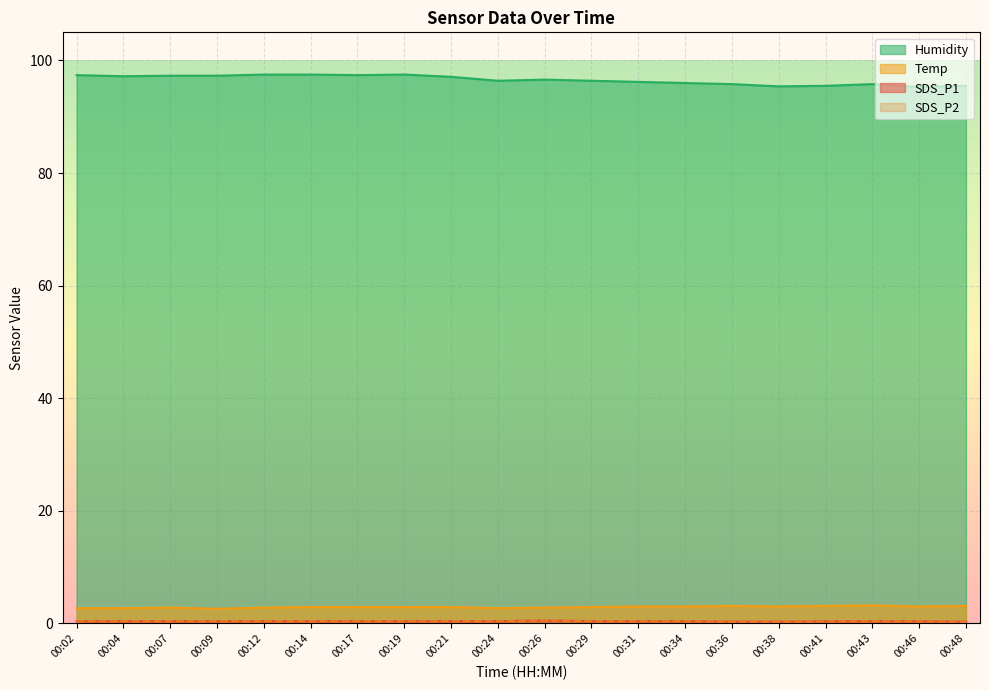

Which series has the largest total across all categories?

Humidity